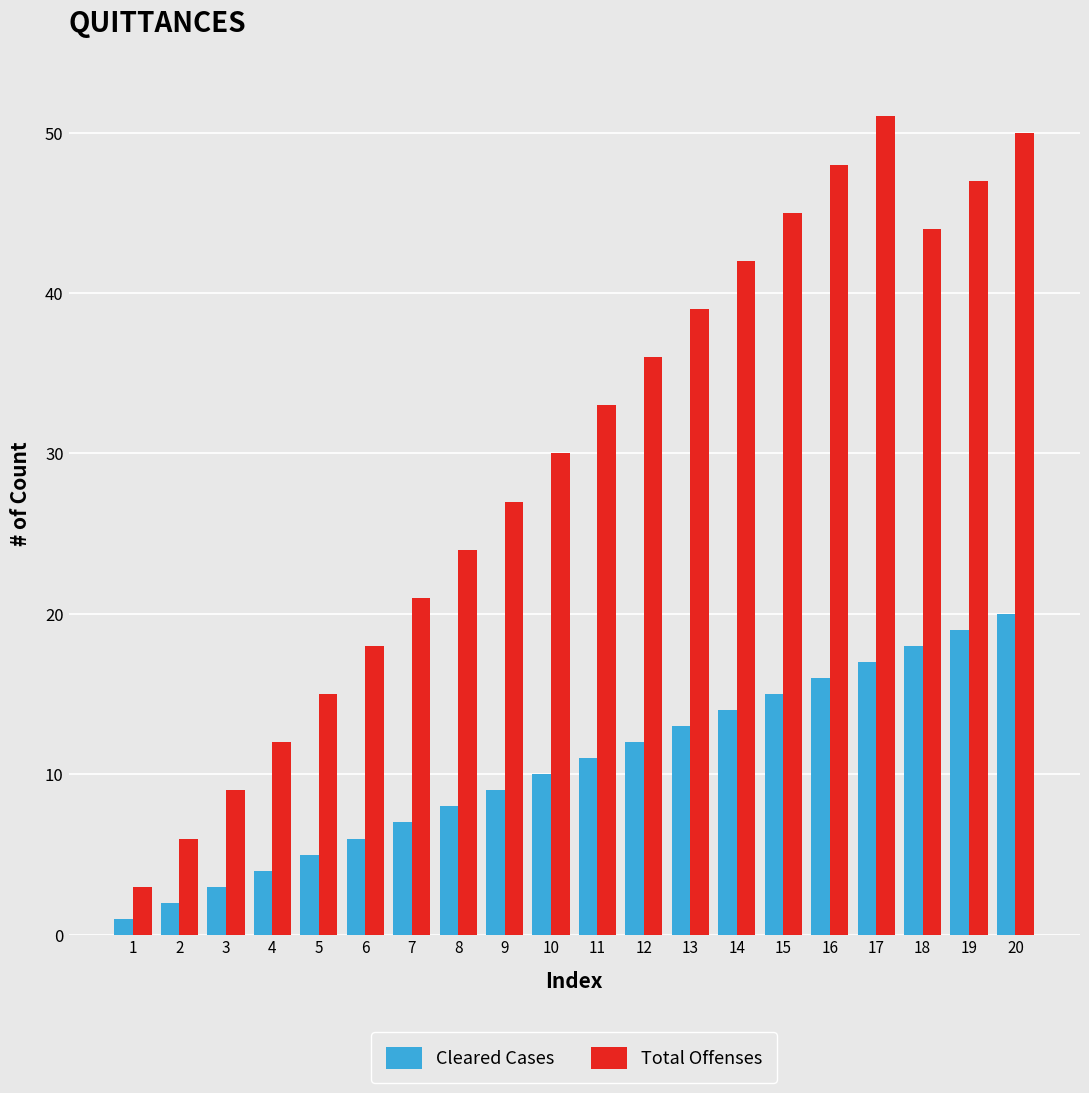

How many bars are there in each group?

2